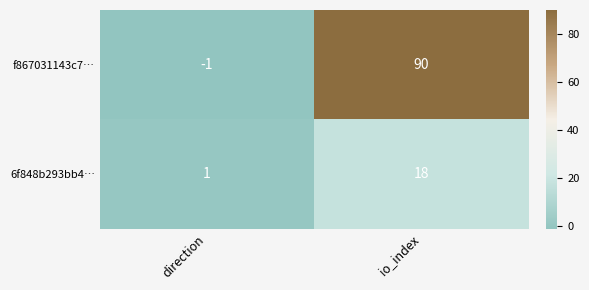

Reading left to right, extract all data points from this chart.

f867031143c7…: direction=-1	io_index=90
6f848b293bb4…: direction=1	io_index=18